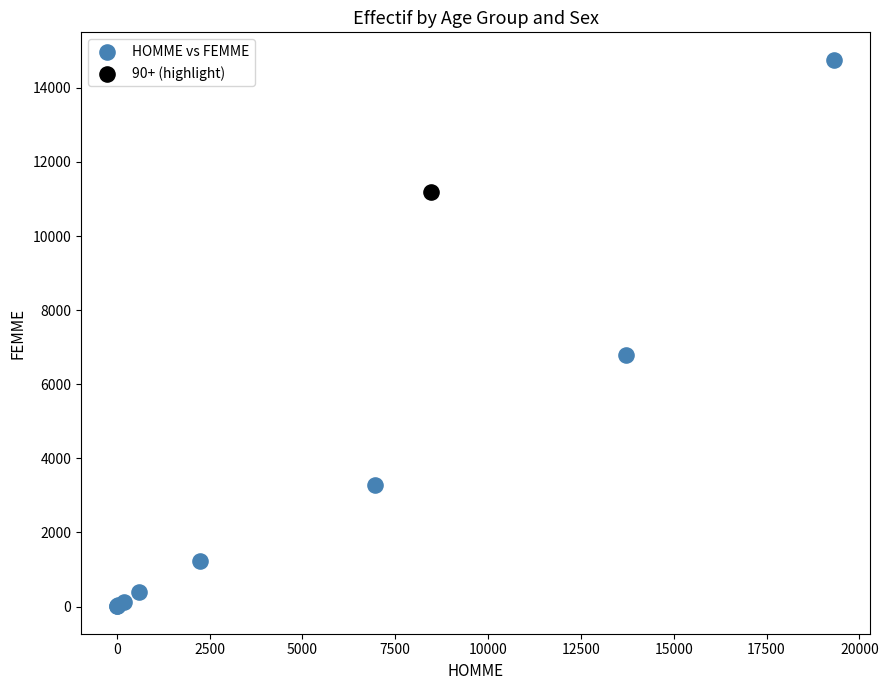

What are all the series names shown in the legend?

HOMME vs FEMME, 90+ (highlight)